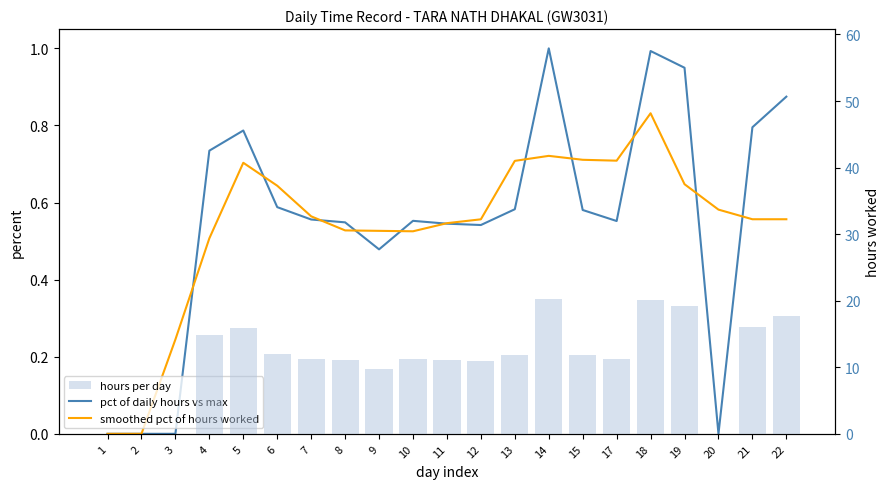

Is it true that hours per day equals 9.7 at 9?

True